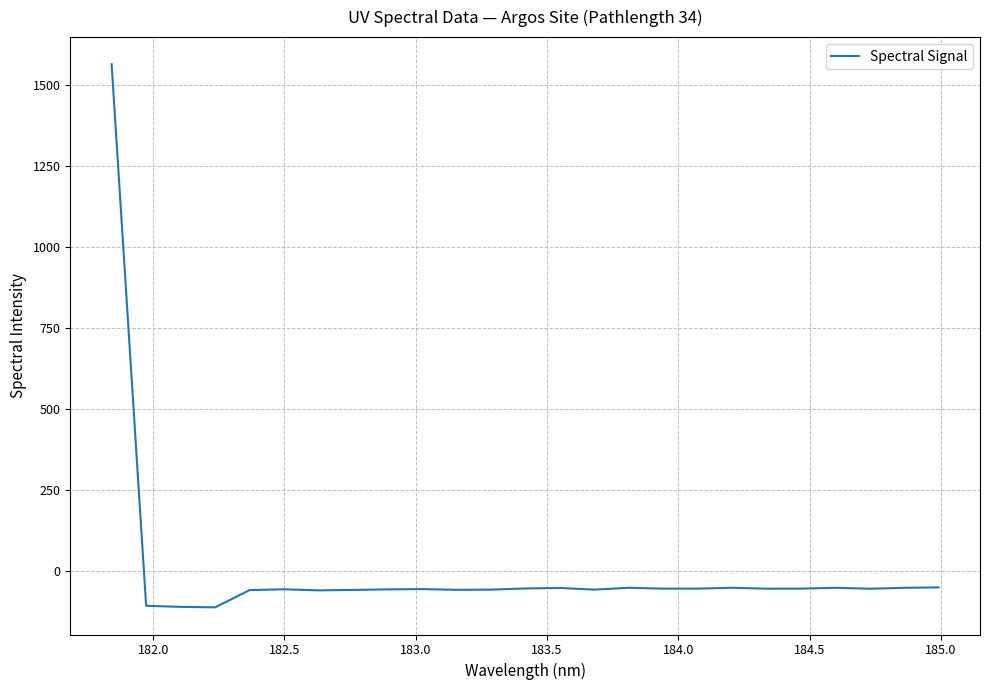

What is the maximum value shown in the chart?

1563.6